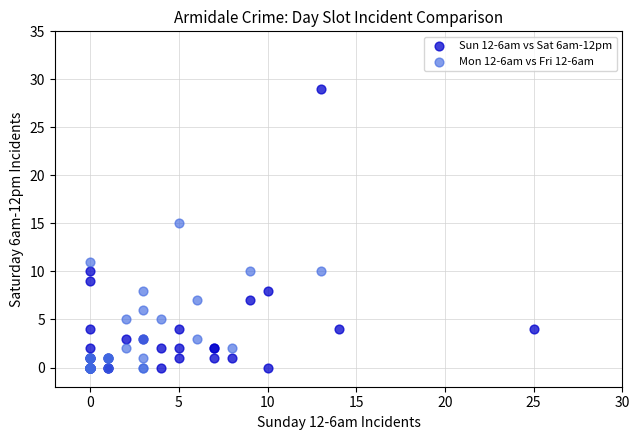

Which series contains the highest Y value?

Sun 12-6am vs Sat 6am-12pm